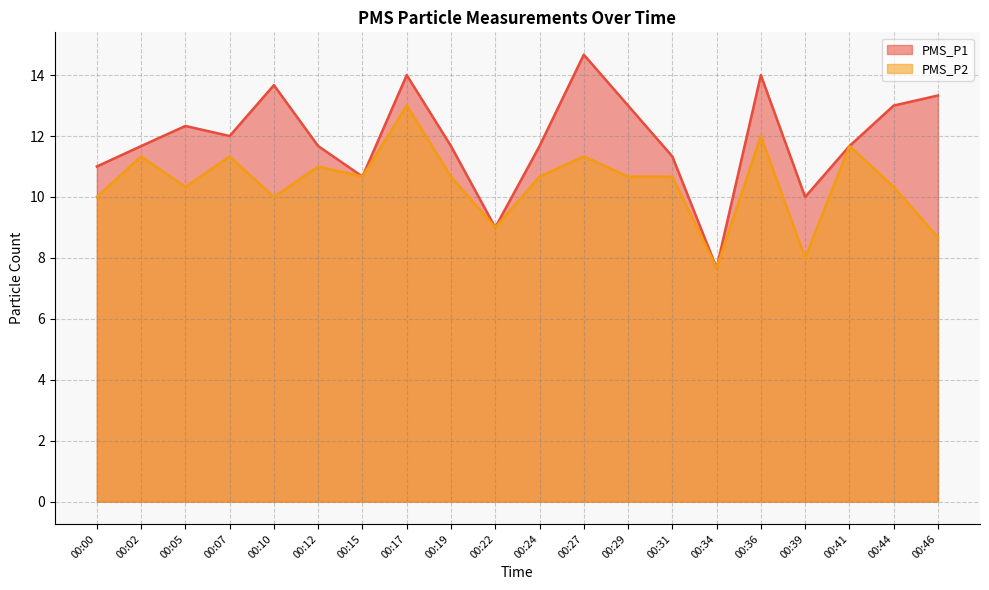

At which label does PMS_P2 reach its peak?

00:17